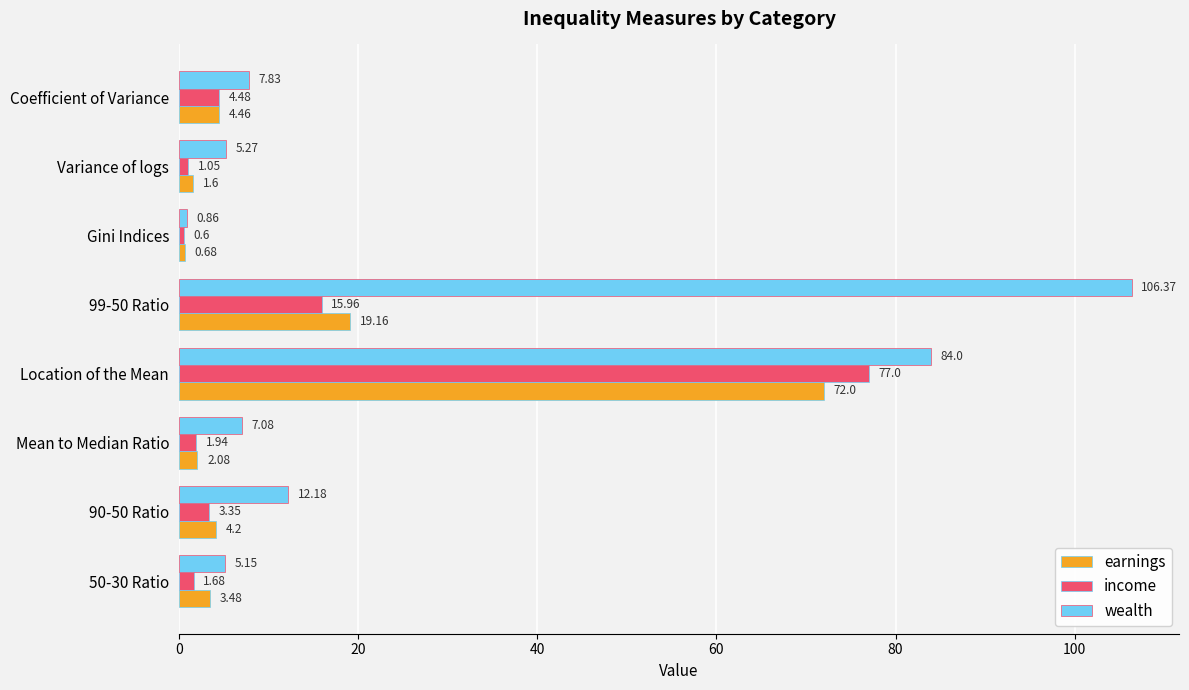

At which category does the chart reach its minimum across all series?

Gini Indices